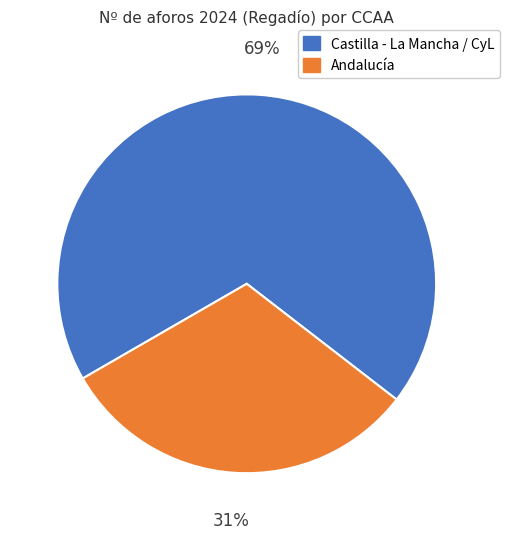

The Castilla - La Mancha / CyL slice represents 60% of the pie. True or false?

False